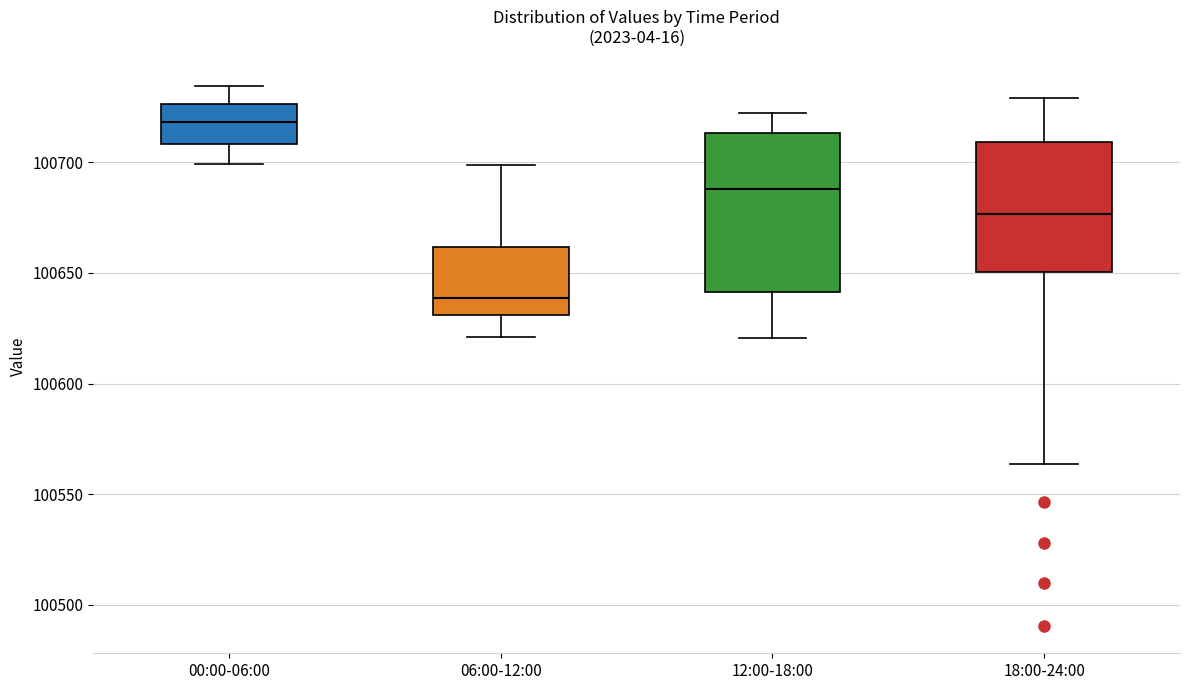

Which box's median line is the highest?

00:00-06:00